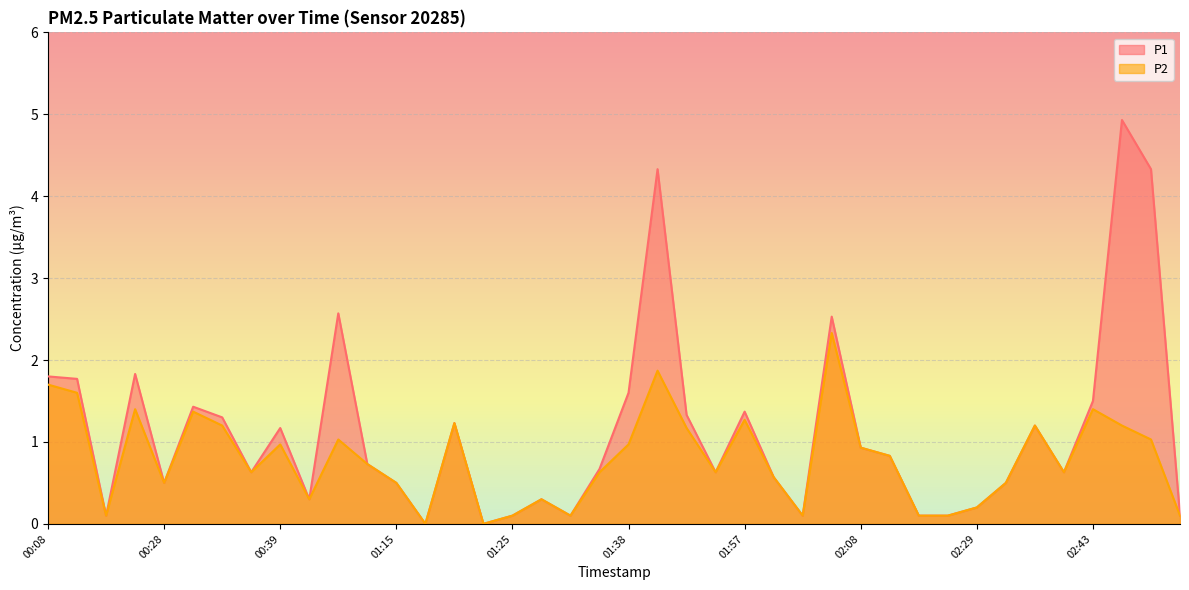

Which category has the lowest value in the P1 series?

01:17